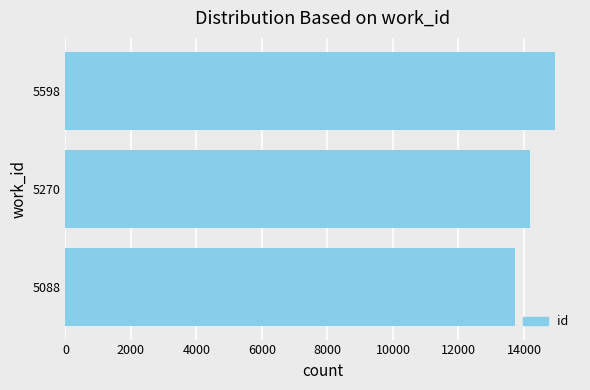

Reading bottom to top, list all the values displayed in this chart.

5088=13720	5270=14187	5598=14964